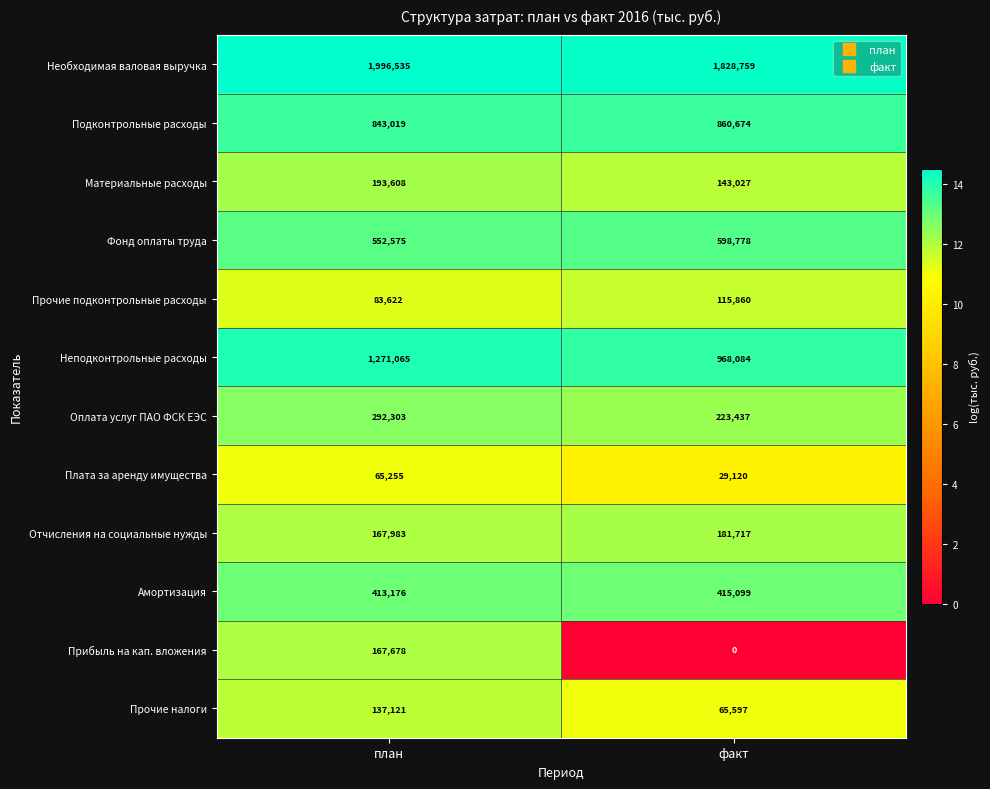

At which label is Амортизация closest to 414137?

план